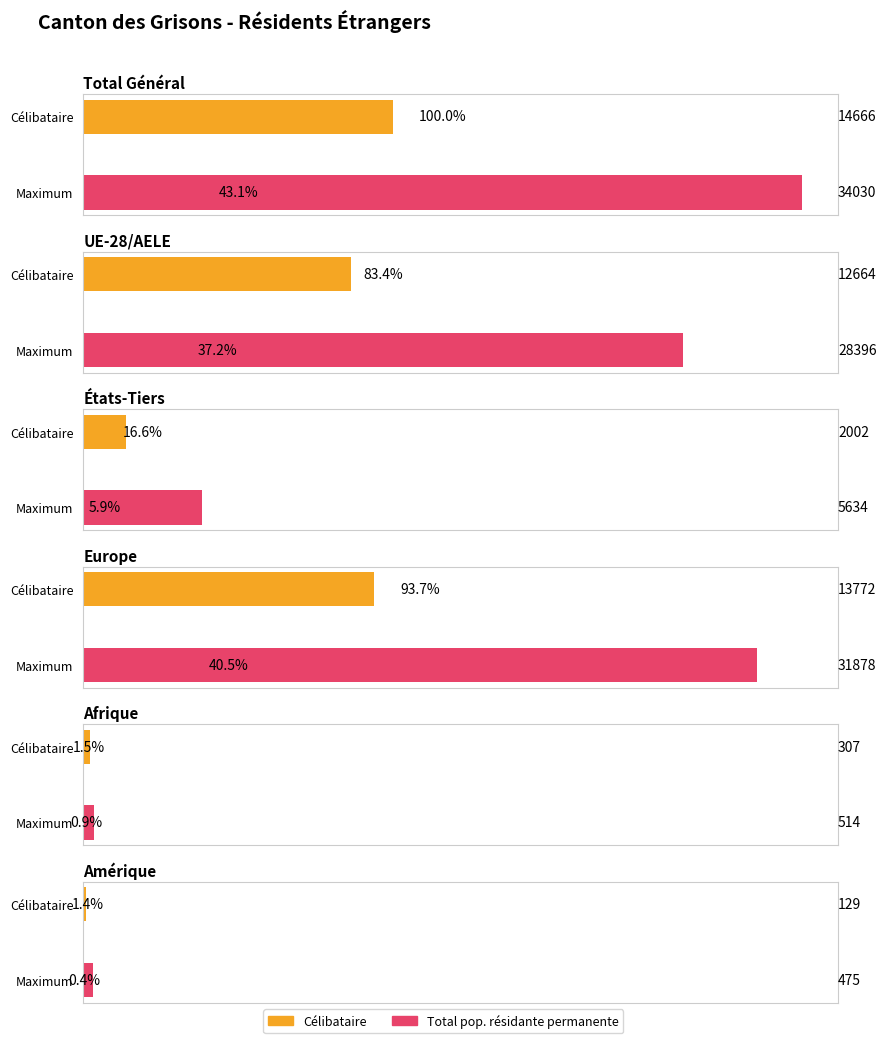

What is the label of the 2nd bar from the left?

UE-28/AELE